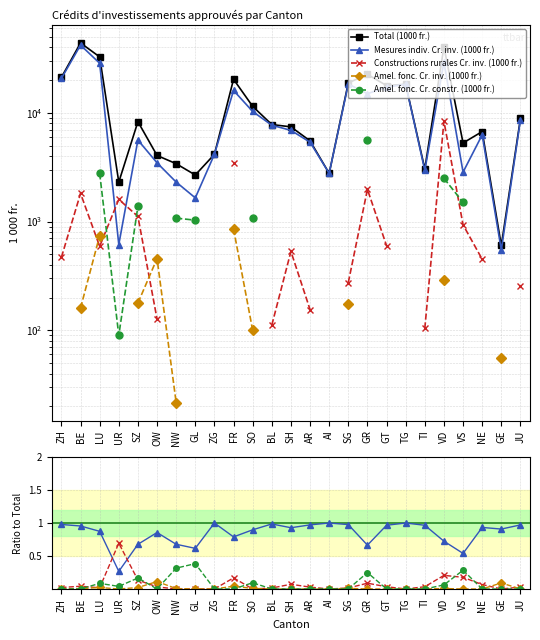

In Total (1000 fr.), how many points are higher than both neighbors (excluding endpoints)?

7